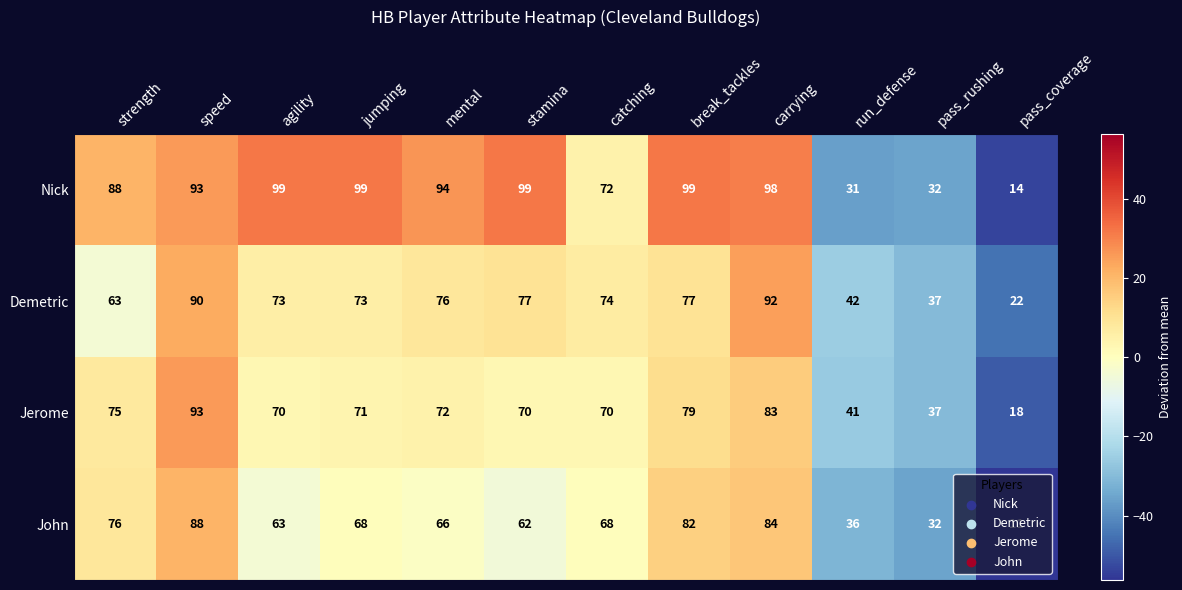

Rank the series by their maximum value, from highest to lowest.

Nick, Jerome, Demetric, John